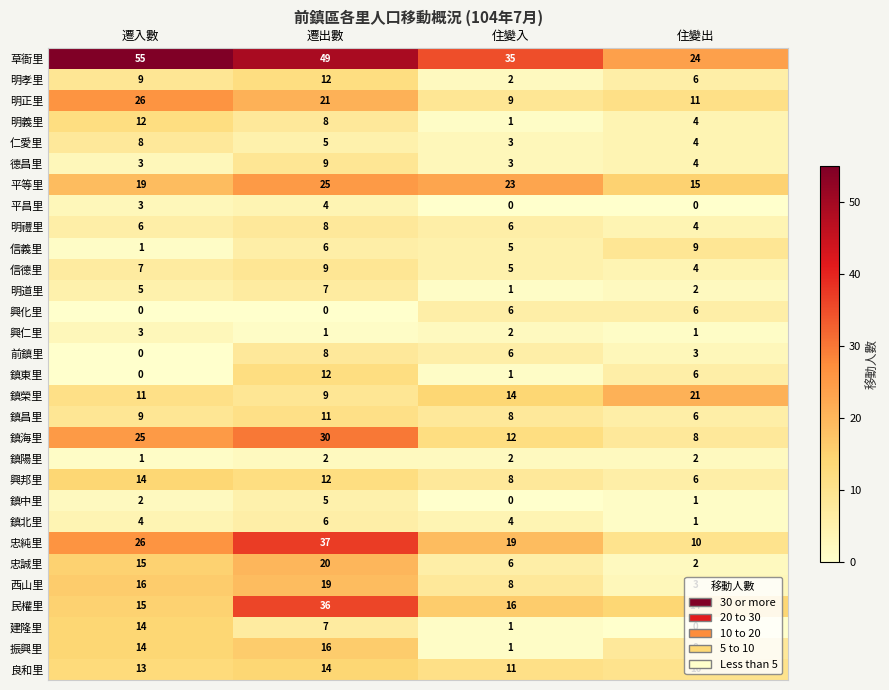

Which series changed the most between 遷入數 and 遷出數?

民權里